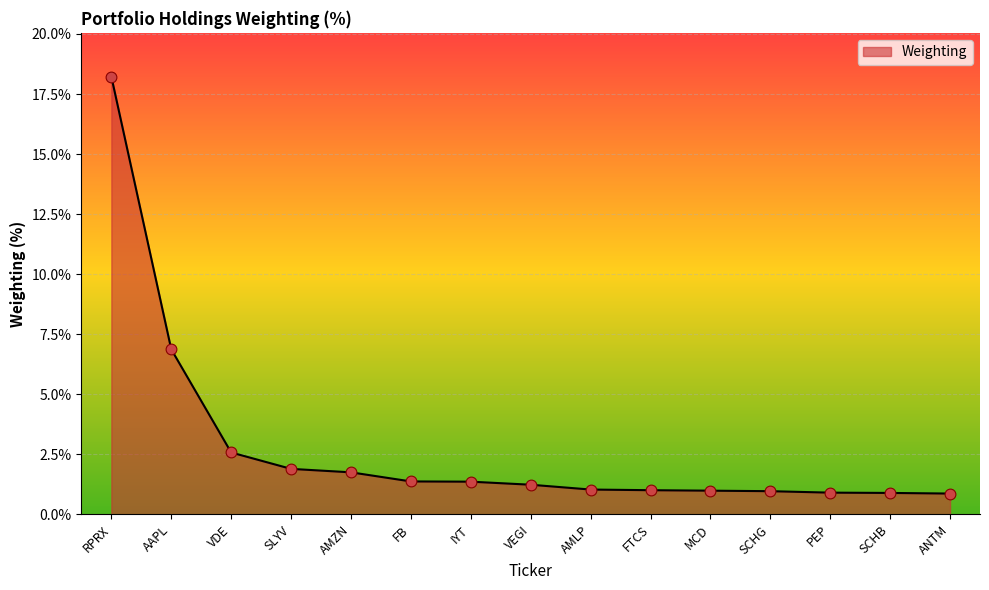

What is the change in value from VDE to PEP?

-1.7